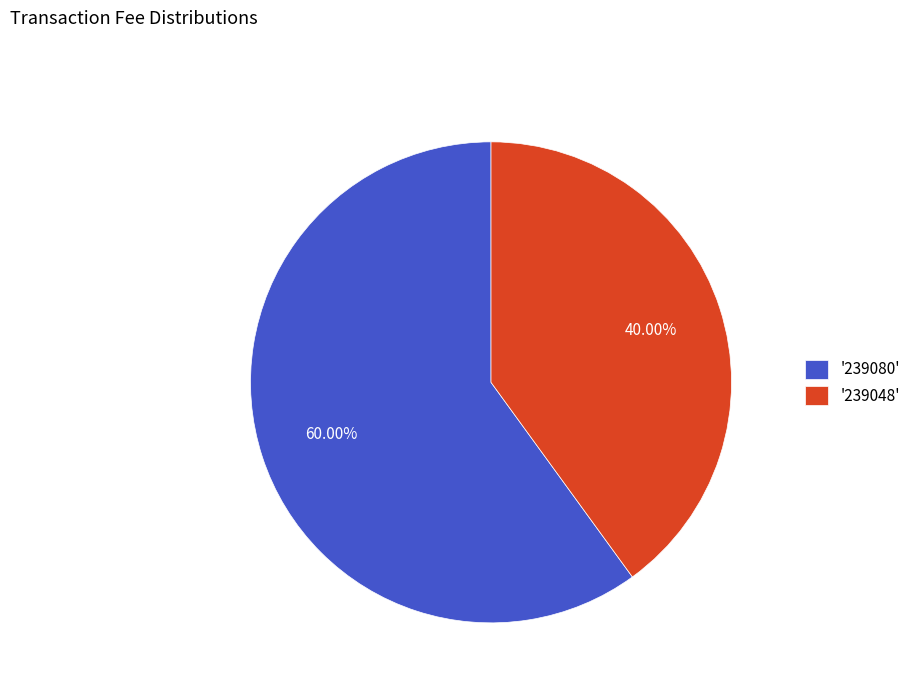

Which has a higher value, '239080' or '239048'?

'239080'